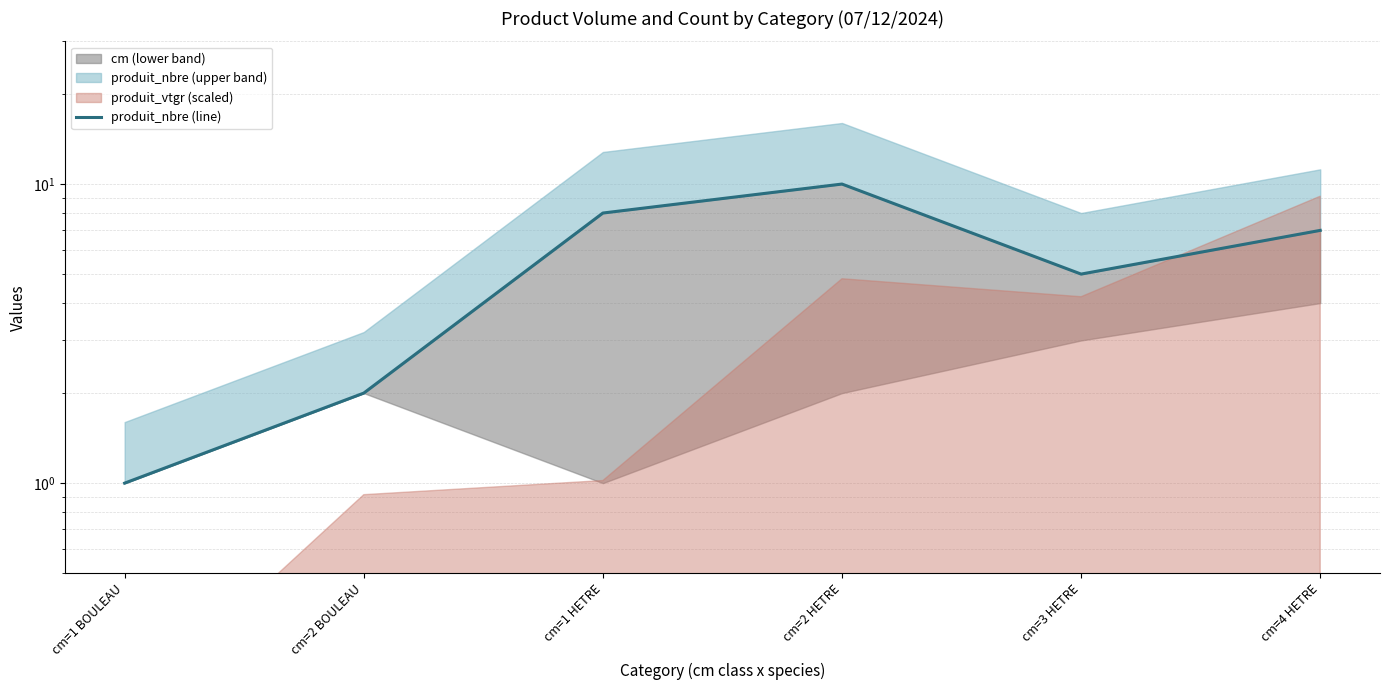

List the labels in order of value, smallest first.

cm=1 BOULEAU, cm=2 BOULEAU, cm=3 HETRE, cm=4 HETRE, cm=1 HETRE, cm=2 HETRE